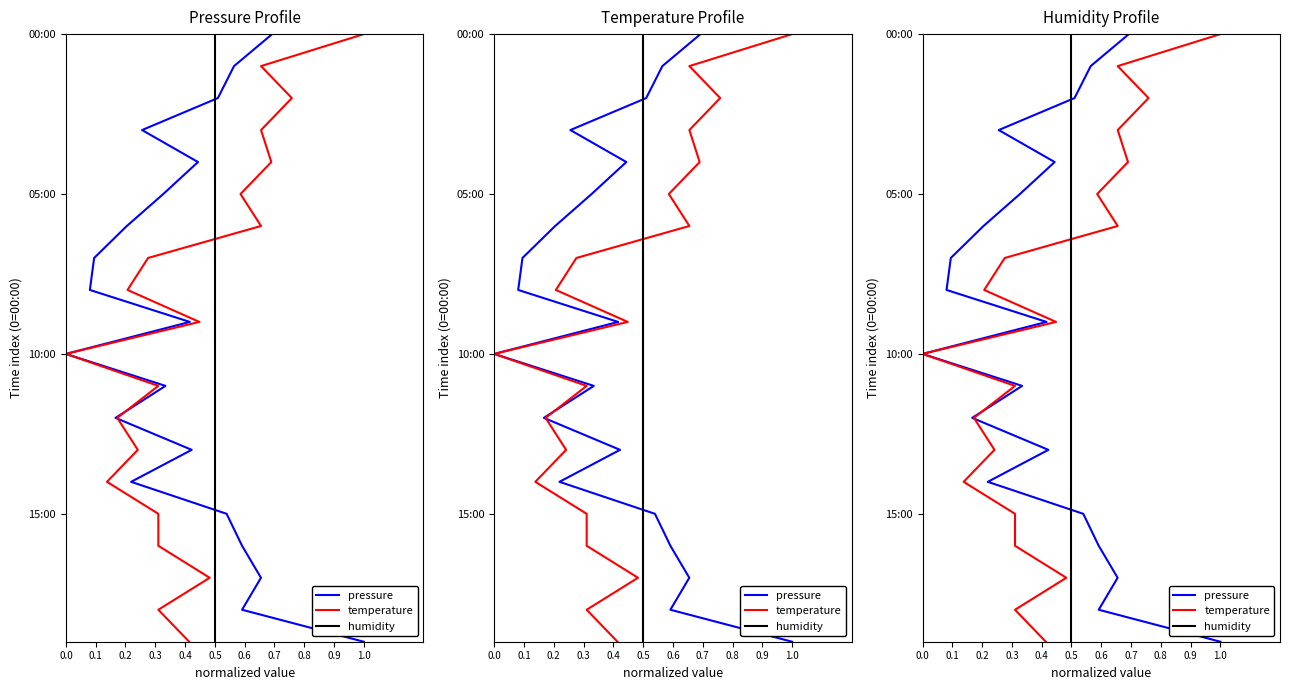

True or false: humidity and temperature intersect in this chart.

False